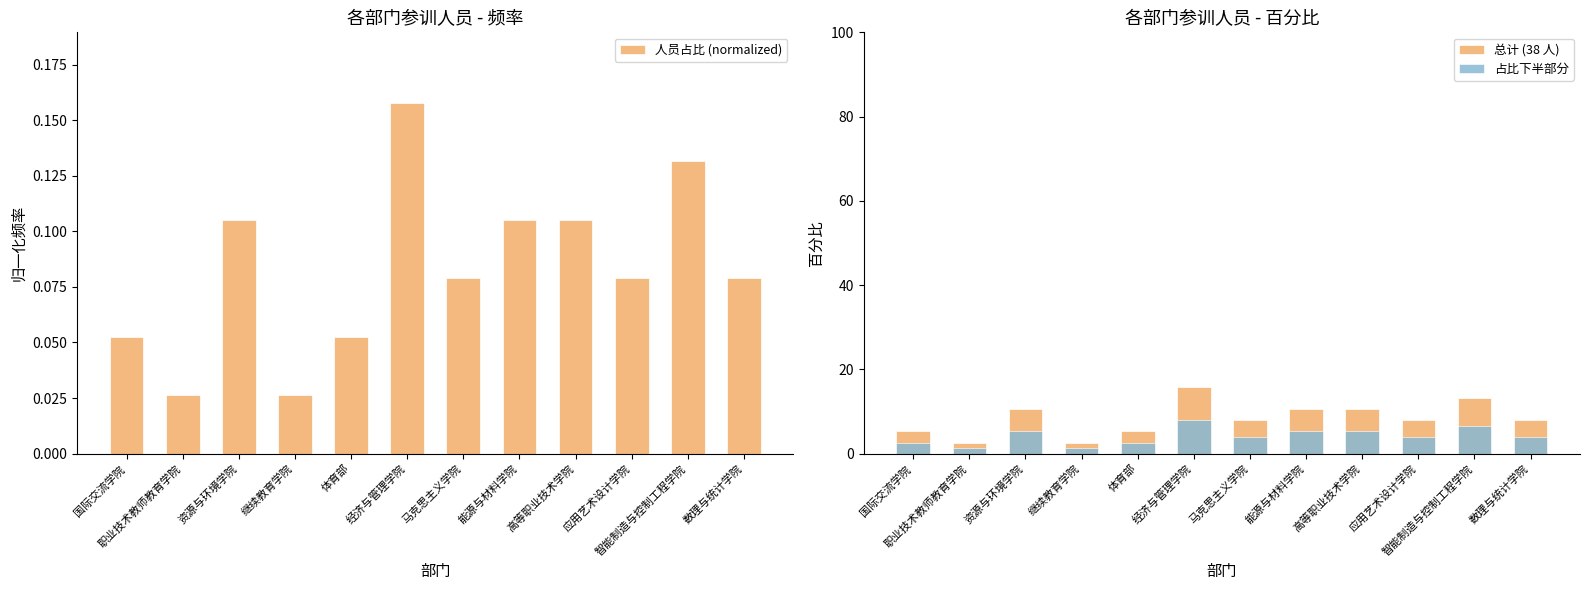

Which series changed the most between 国际交流学院 and 马克思主义学院?

总计 (38 人)